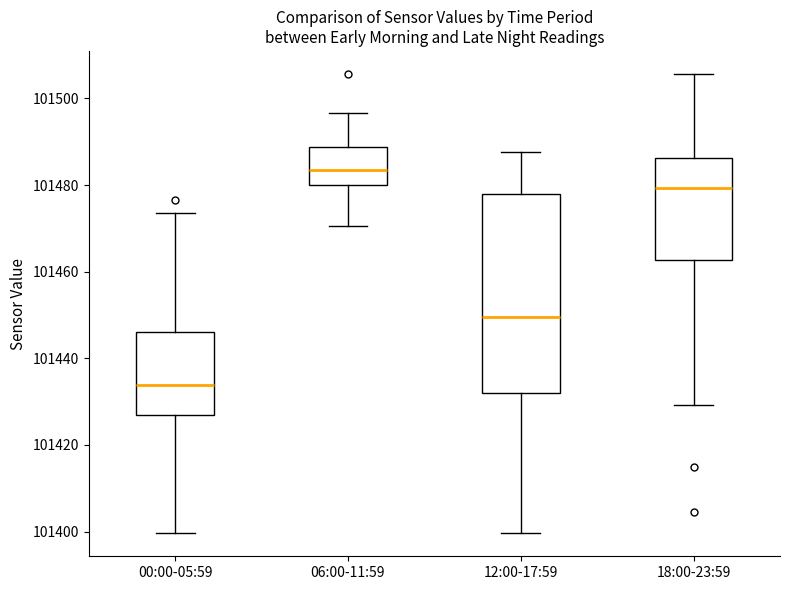

Reading left to right, transcribe this box plot: for each box, give where its median line is, the range the box spans, and where its two whiskers end, as read against the y-axis. The values are not printed on the chart, so give them approximately, as read against the axis.

00:00-05:59: median 101434, box 101426 to 101446, whiskers 101400 to 101474
06:00-11:59: median 101484, box 101480 to 101488, whiskers 101470 to 101496
12:00-17:59: median 101450, box 101432 to 101478, whiskers 101400 to 101488
18:00-23:59: median 101480, box 101462 to 101486, whiskers 101430 to 101506